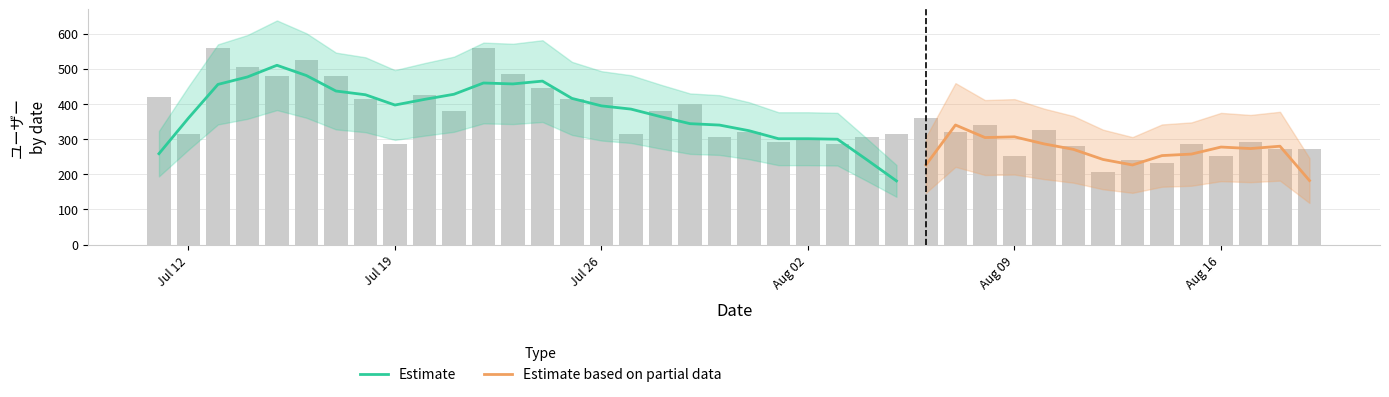

True or false: the data shows 206 at 2015-08-12.

True